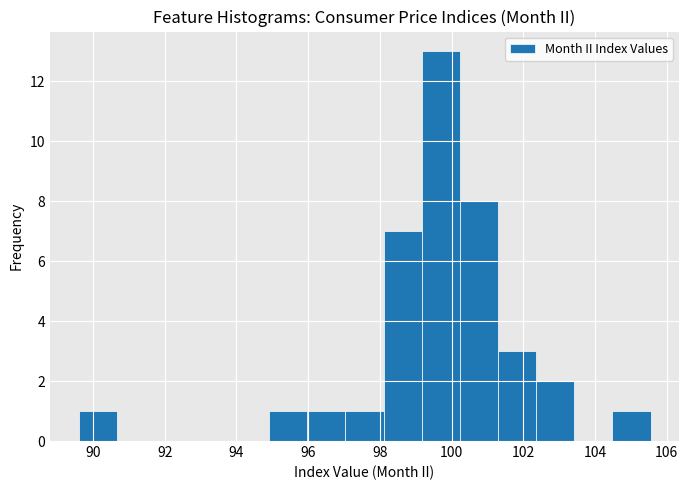

How tall is the bar that spans 98.2 to 99.2 on the x-axis? Neither the bar edges nor the heights are printed on the chart, so give them approximately, as read against the axes.

7